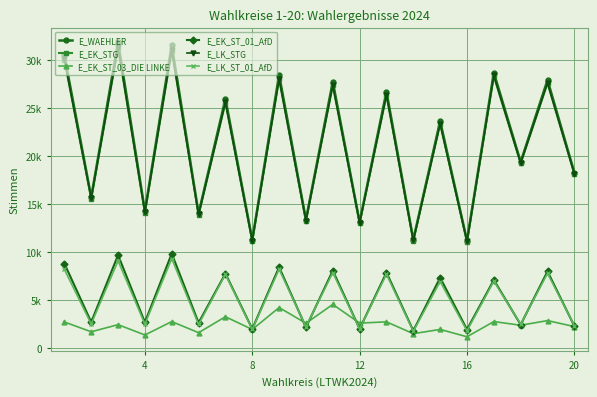

Which series has the largest total across all categories?

E_WAEHLER